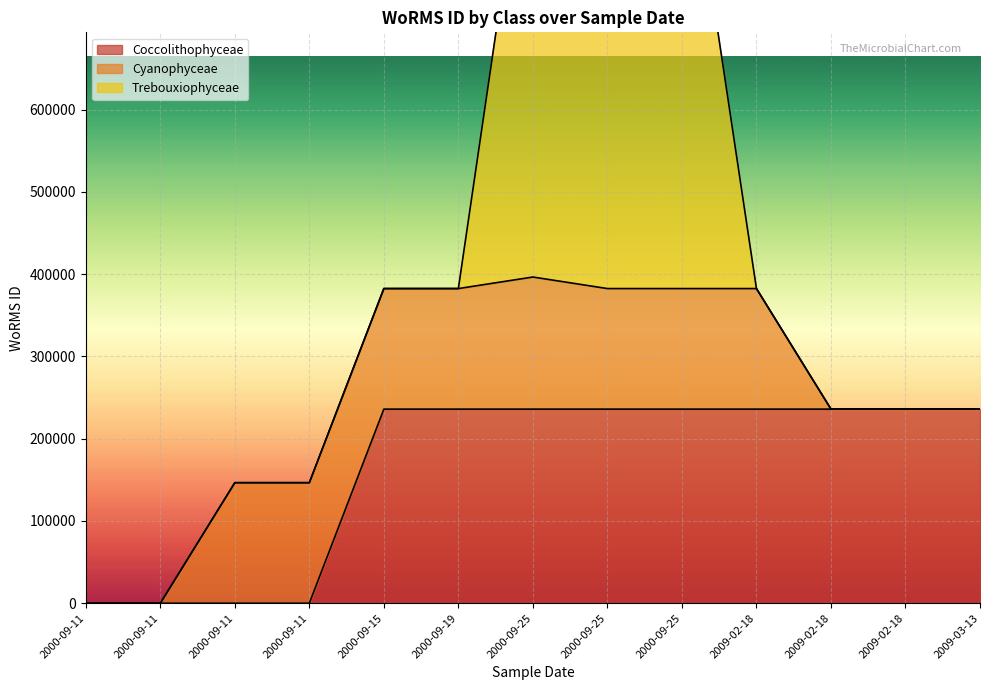

The value of Cyanophyceae at 2000-09-25 is 146542. True or false?

True